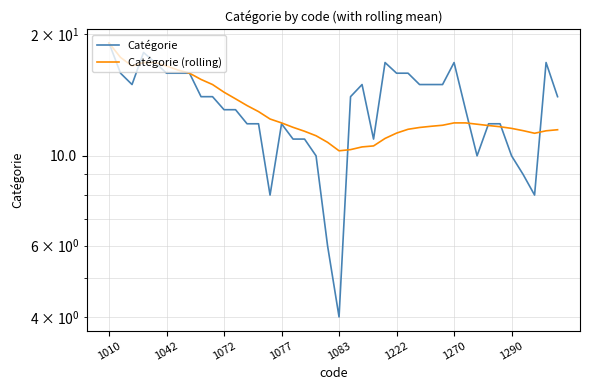

At which label does Catégorie first exceed 14?

1010